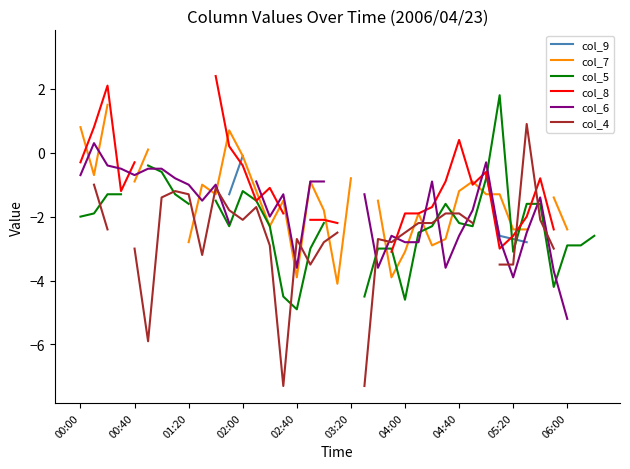

How many data points does each series have?

39